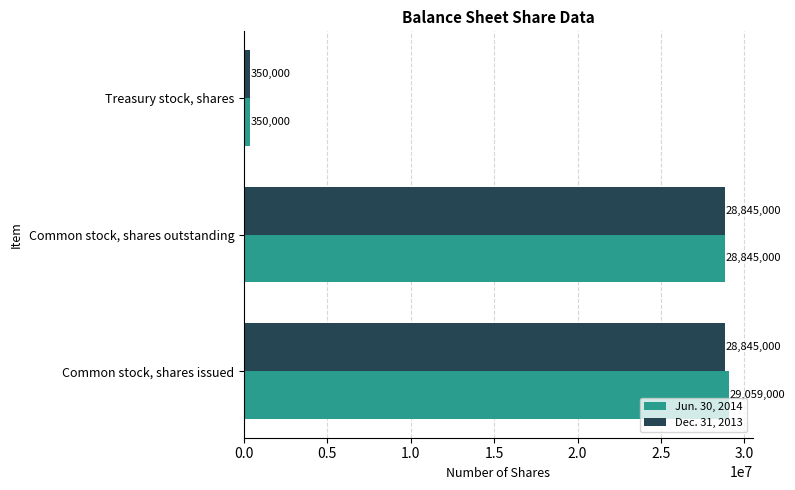

Rank the series by their maximum value, from lowest to highest.

Dec. 31, 2013, Jun. 30, 2014